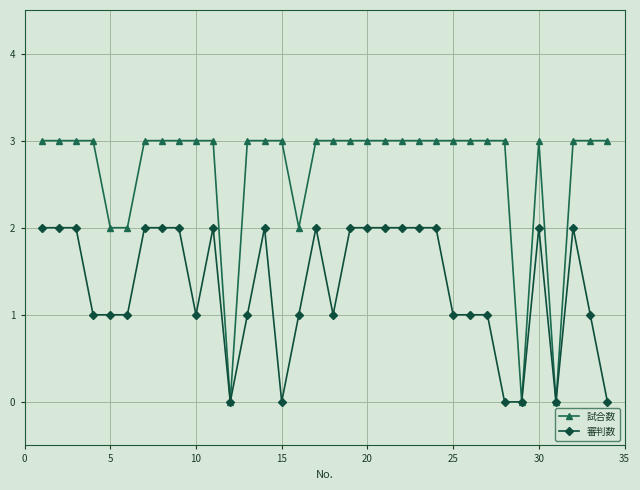

What are all the series names shown in the legend?

試合数, 審判数